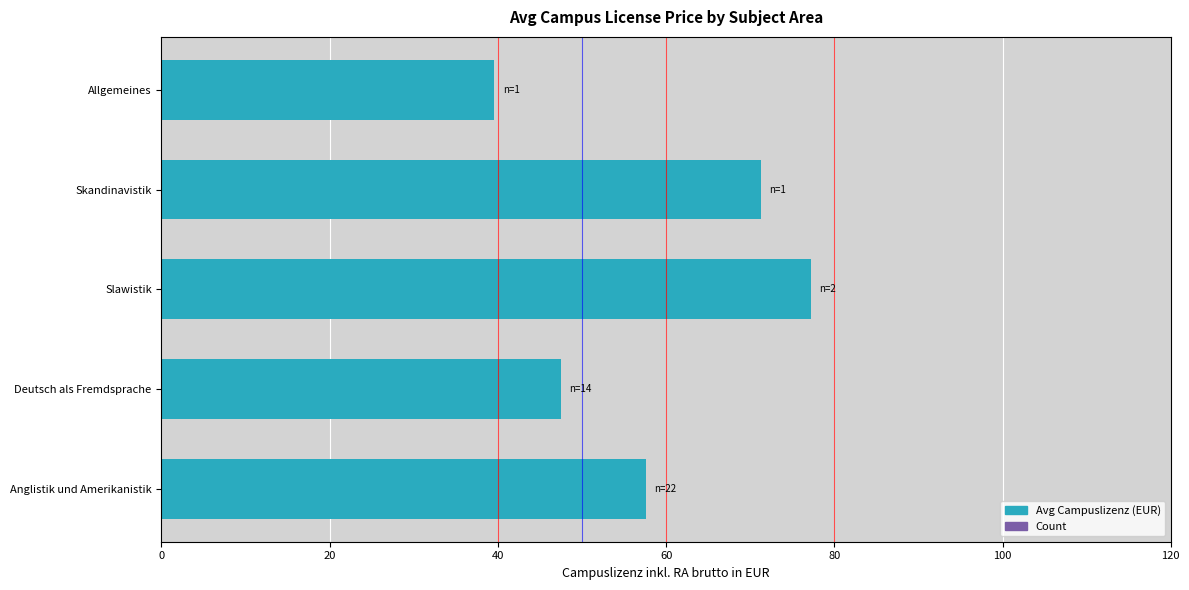

What is the sum of all values?

293.1